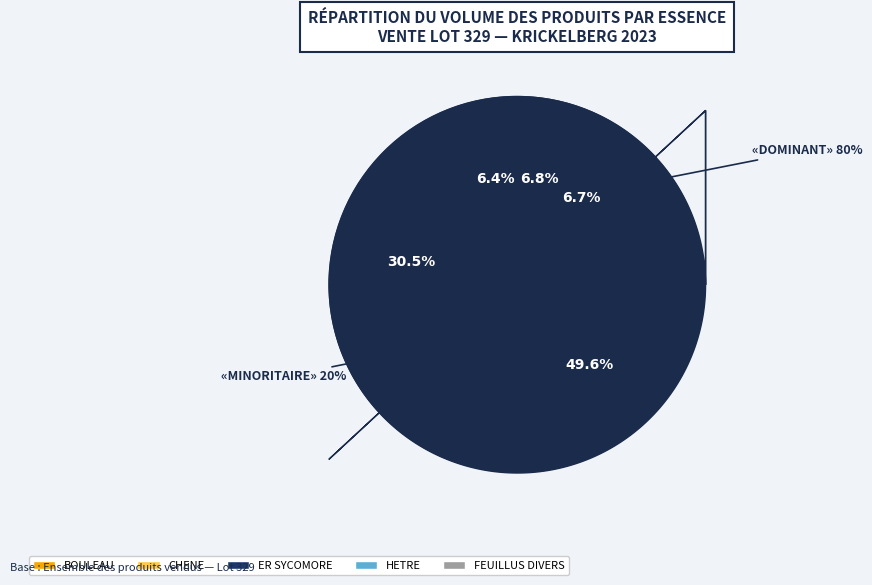

Count the number of slices in the pie.

5